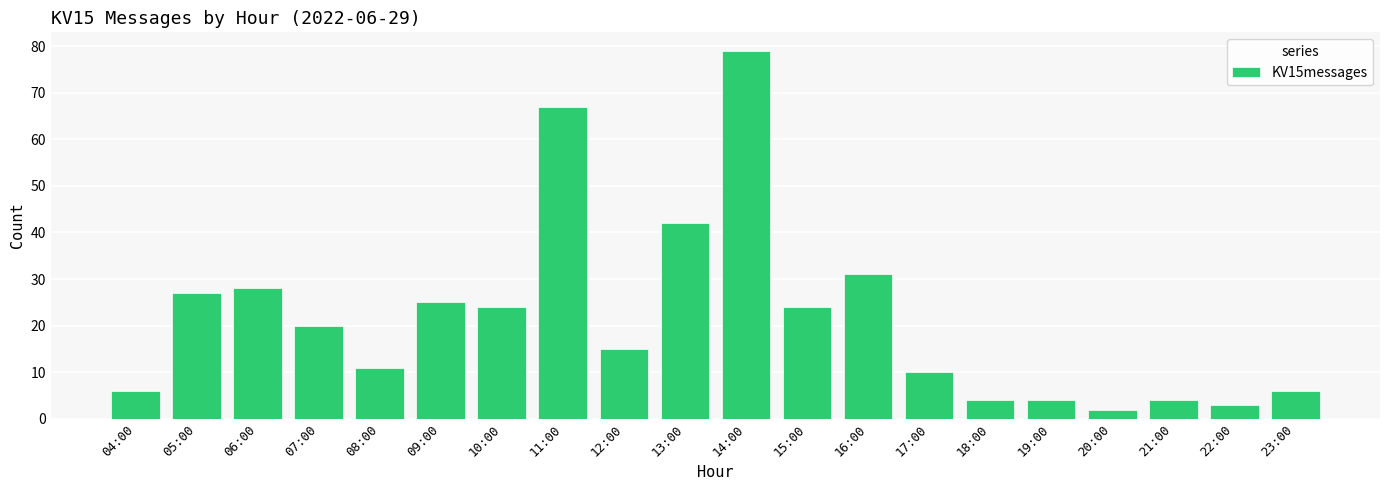

What is the average value?

22